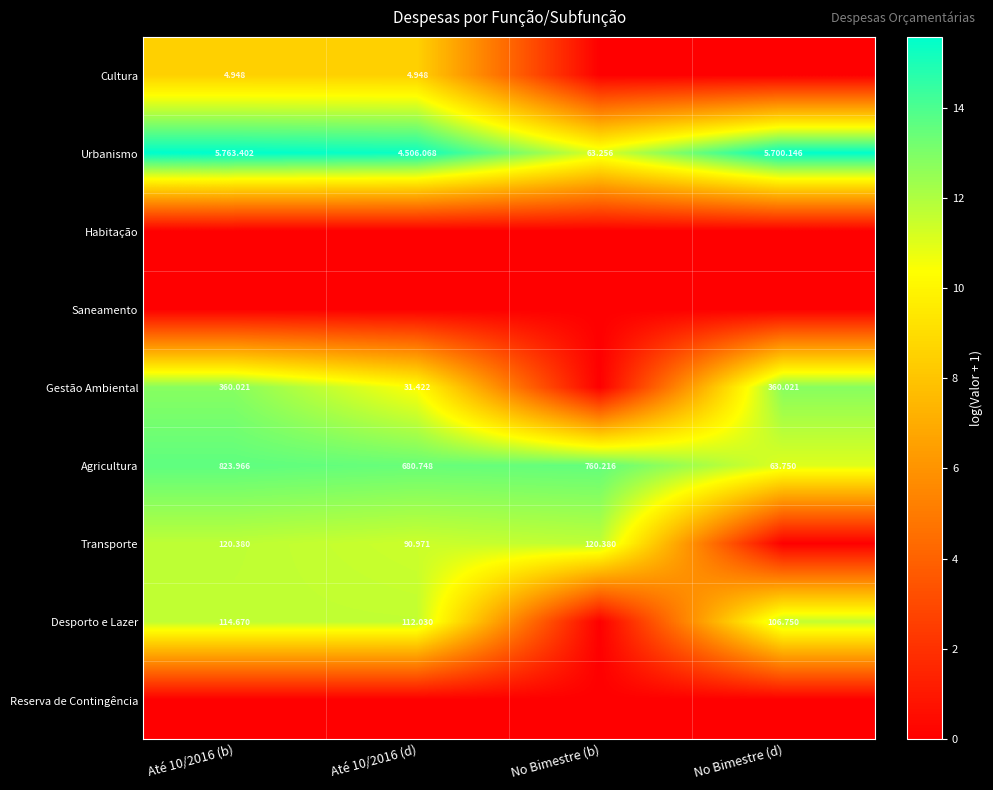

Is the value of Desporto e Lazer at Até 10/2016 (b) greater than the value of Transporte at Até 10/2016 (b)?

No